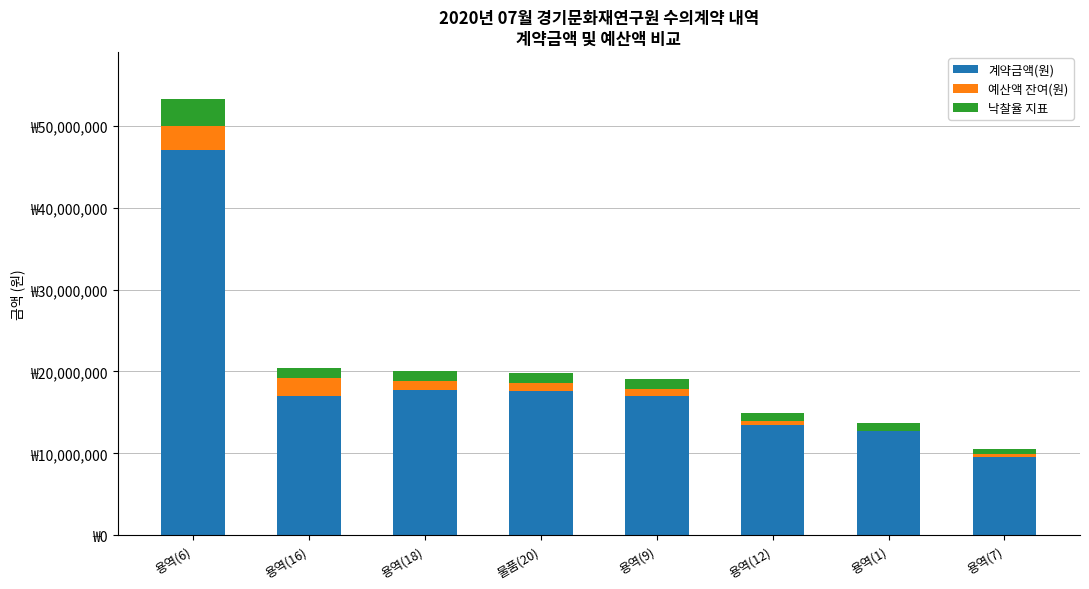

Are the bars grouped side by side (vs. stacked)?

No